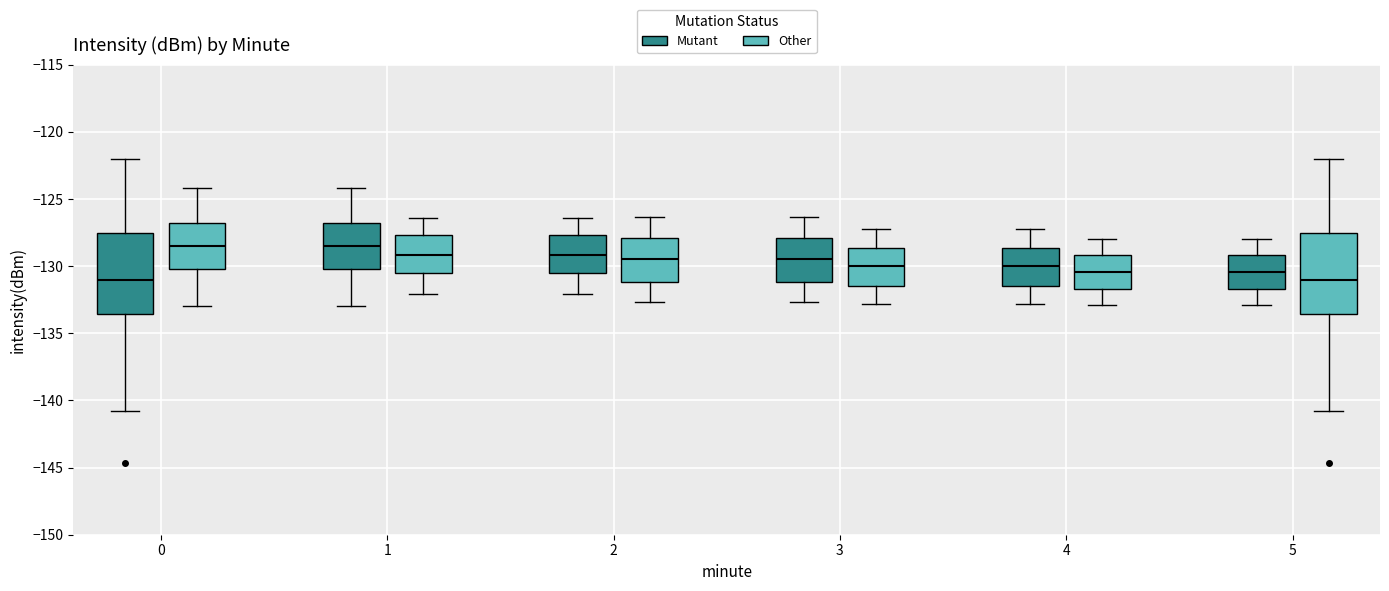

Where is the upper edge of the box for 0 (Mutant) on the y-axis? The values are not printed on the chart, so give them approximately, as read against the axis.

-127.5